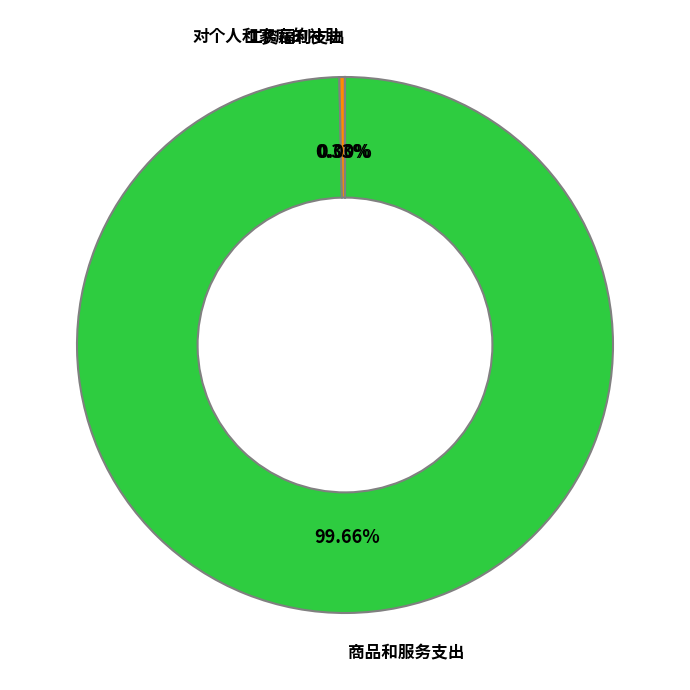

Does any single category account for the majority?

Yes